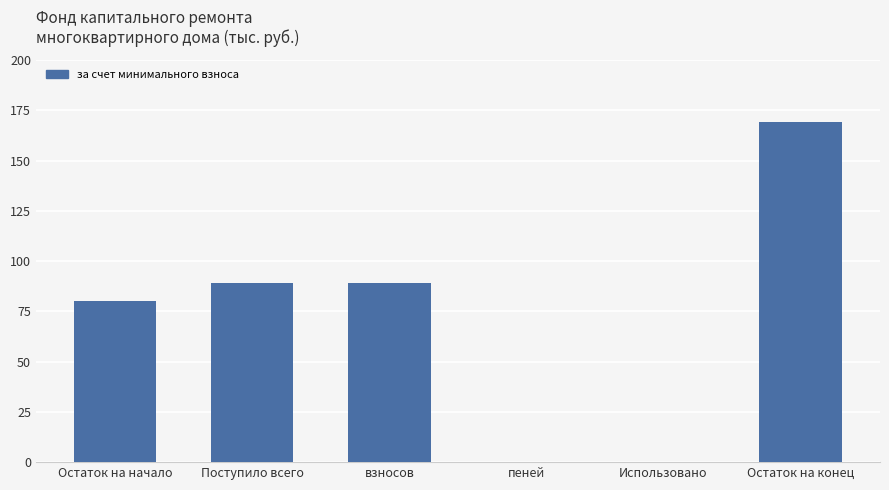

The value at Использовано is -96.8. True or false?

False